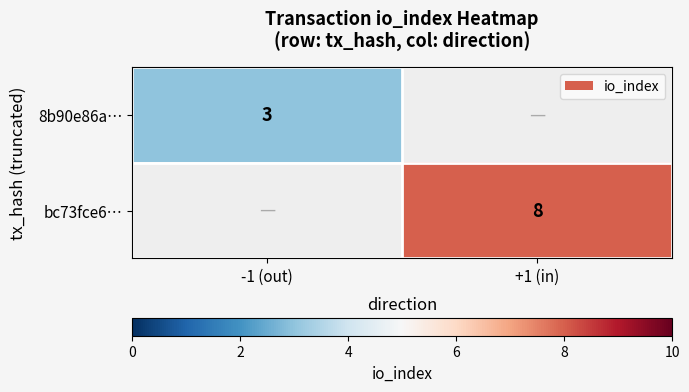

Is it true that 8b90e86a… equals 3 at -1 (out)?

True